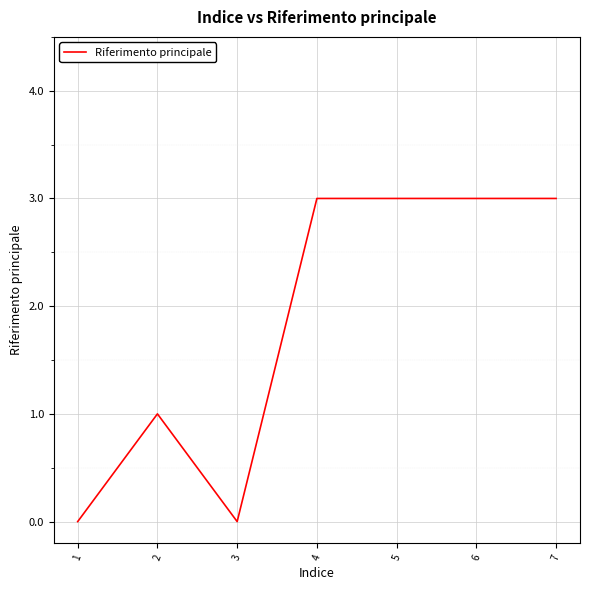

What is the maximum value shown in the chart?

3